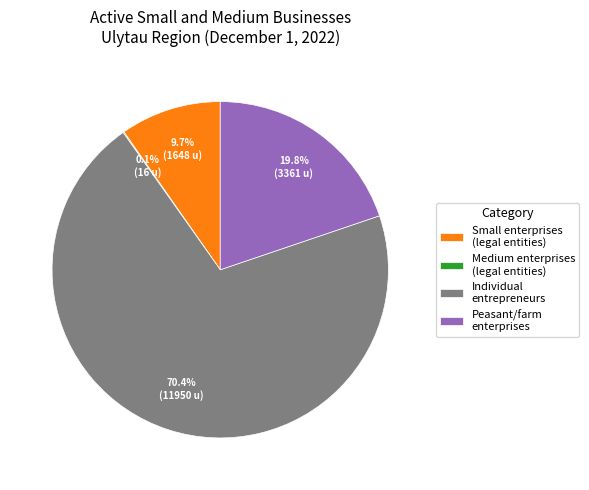

To the nearest percent, what is the average slice percentage?

25%